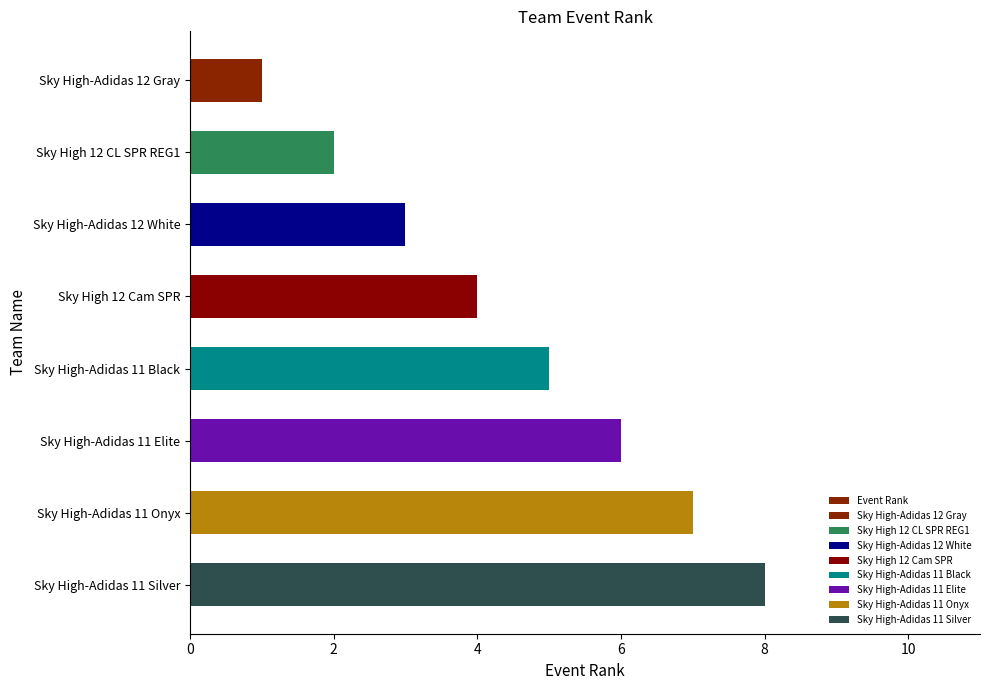

Count the number of data series in this chart.

1